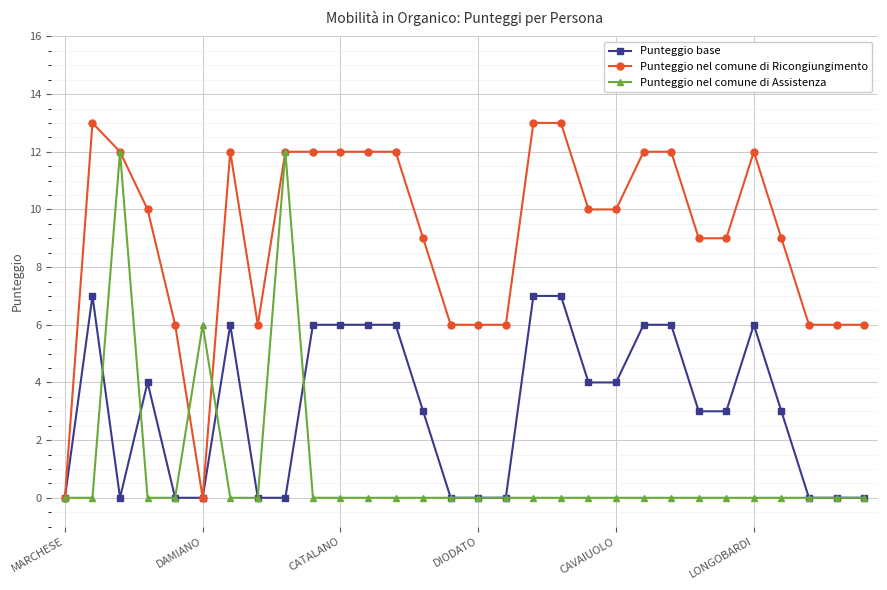

What is the maximum value shown in the chart?

13